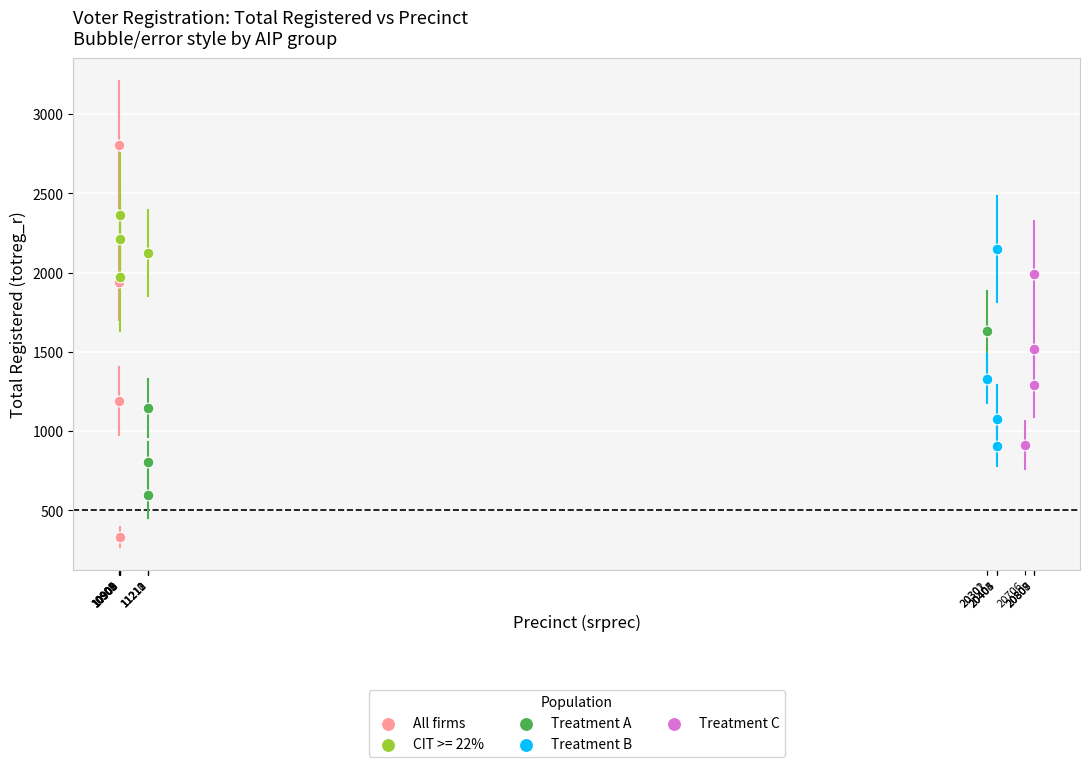

Which series contains the lowest Y value?

All firms